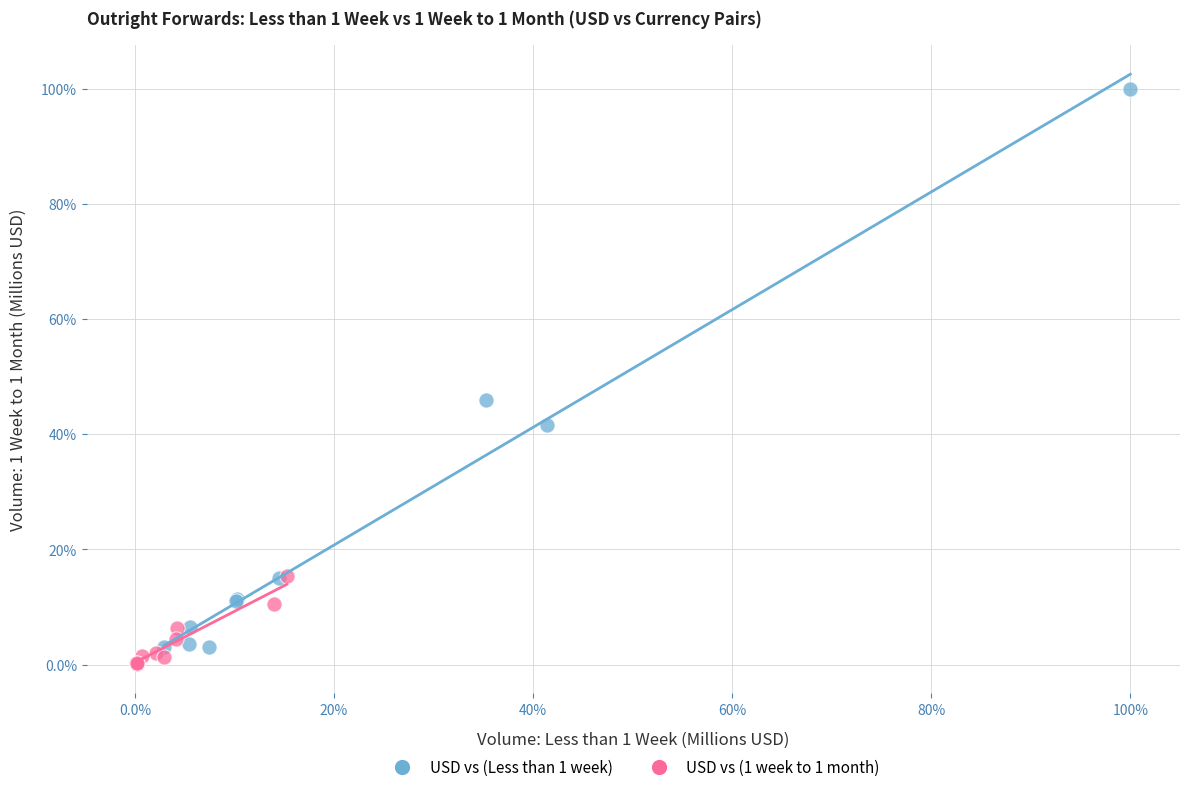

Which series contains the highest Y value?

USD vs (Less than 1 week)